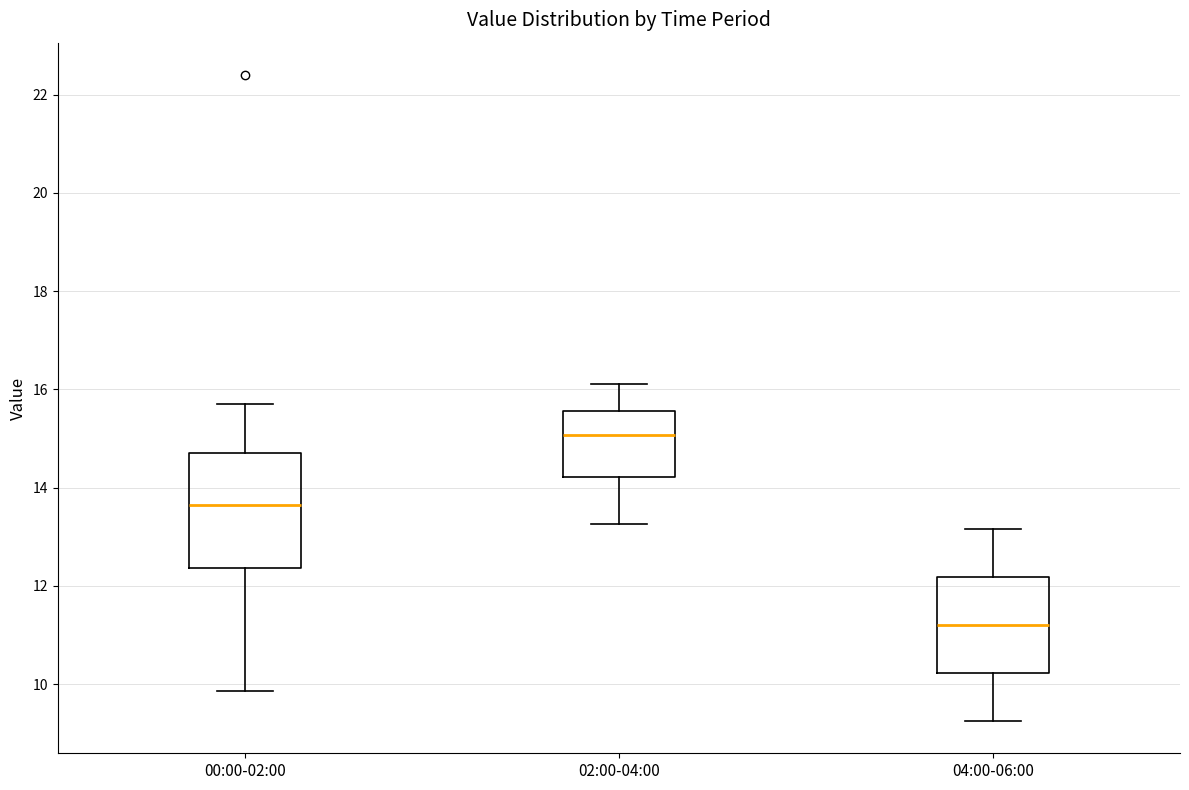

Where is the upper edge of the box for 04:00-06:00 on the y-axis? The values are not printed on the chart, so give them approximately, as read against the axis.

12.2